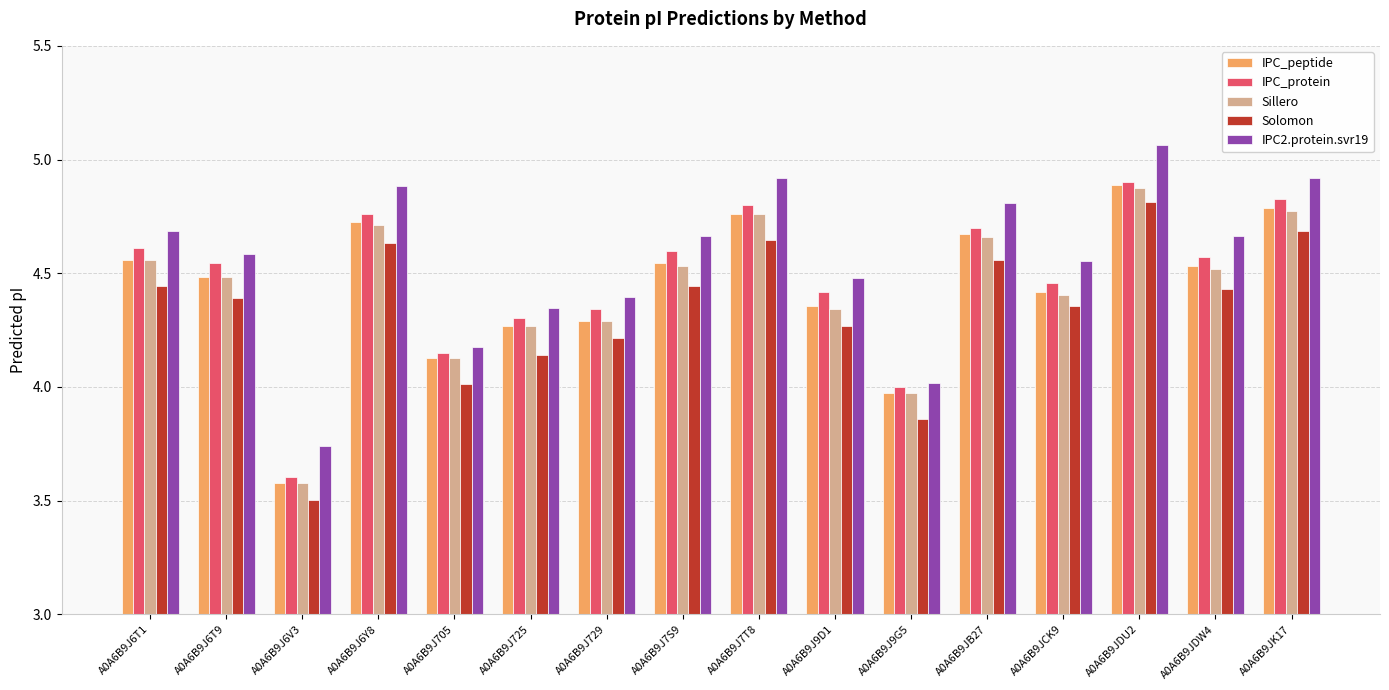

How many bars are there in total?

80